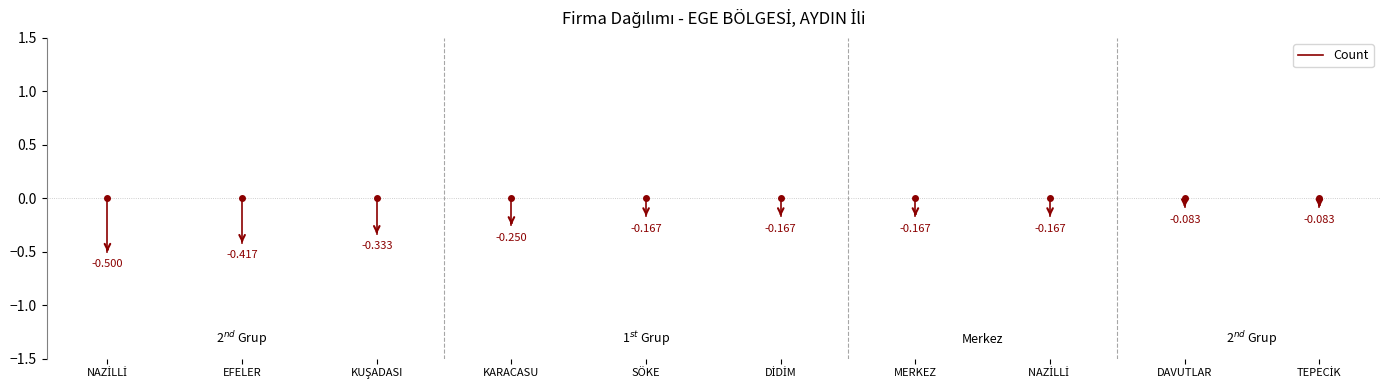

How many lines are shown in the chart?

1